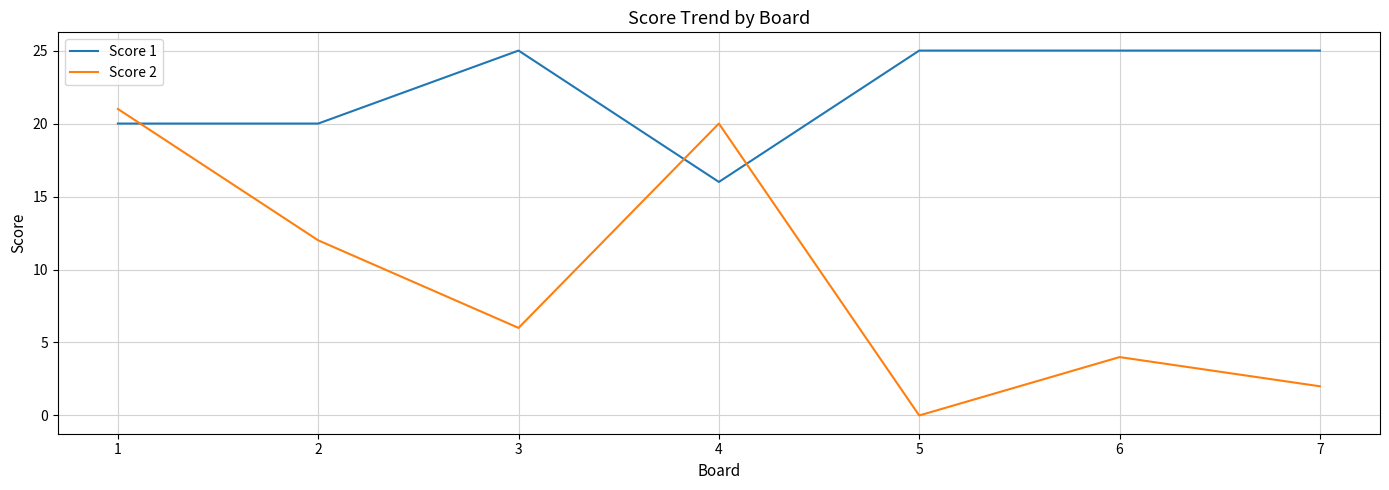

What is the difference between the maximum and minimum values in the Score 1 series?

9